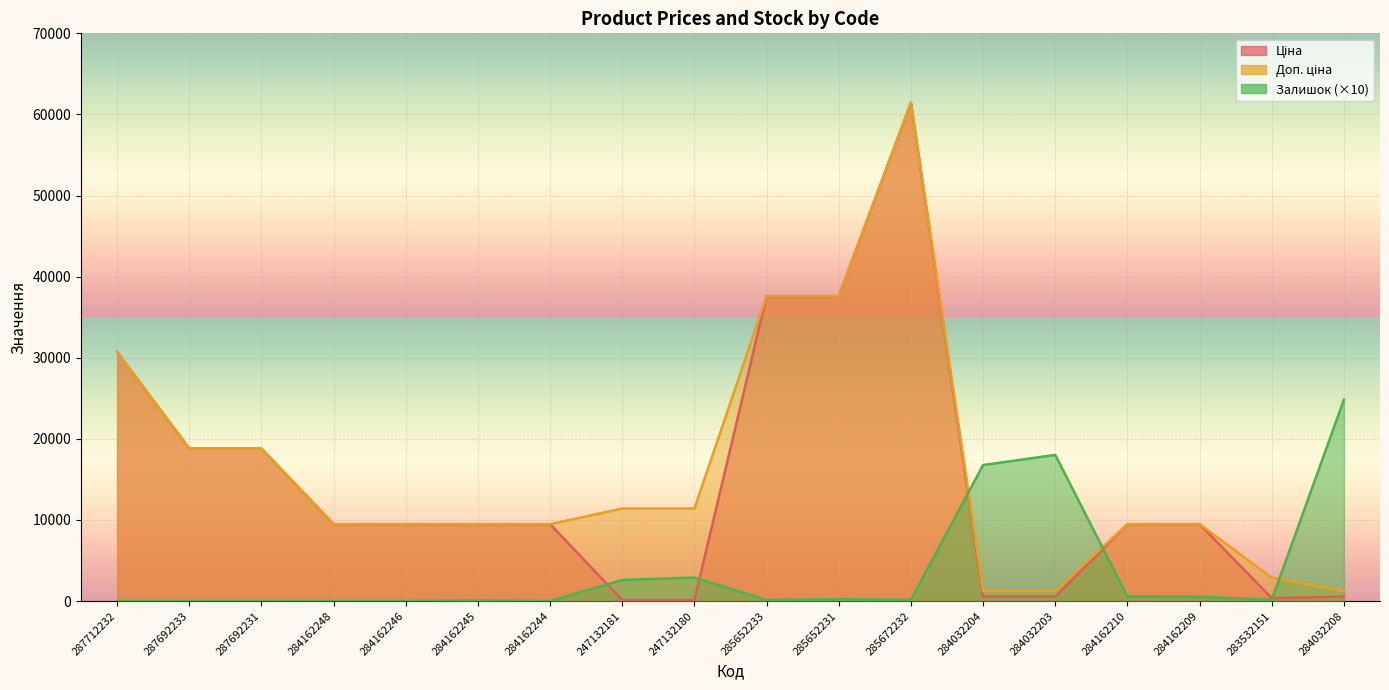

Where is Доп. ціна nearest to the value 31334?

287712232